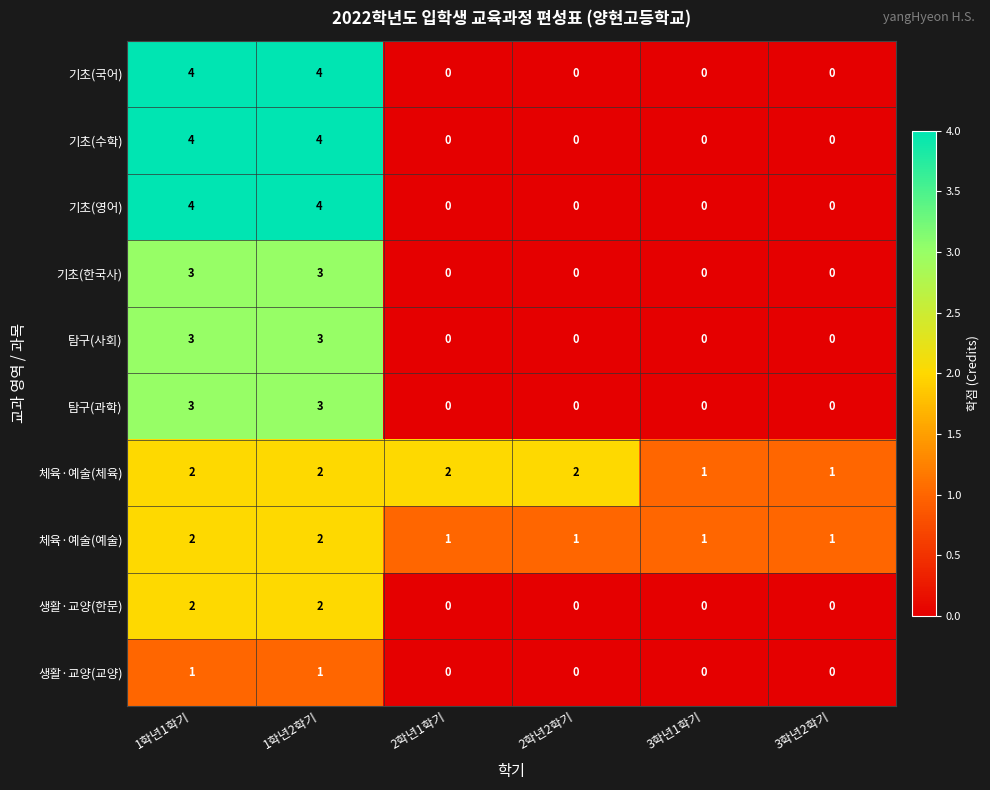

Count the 체육·예술(예술) values in the range 1 to 2.

6